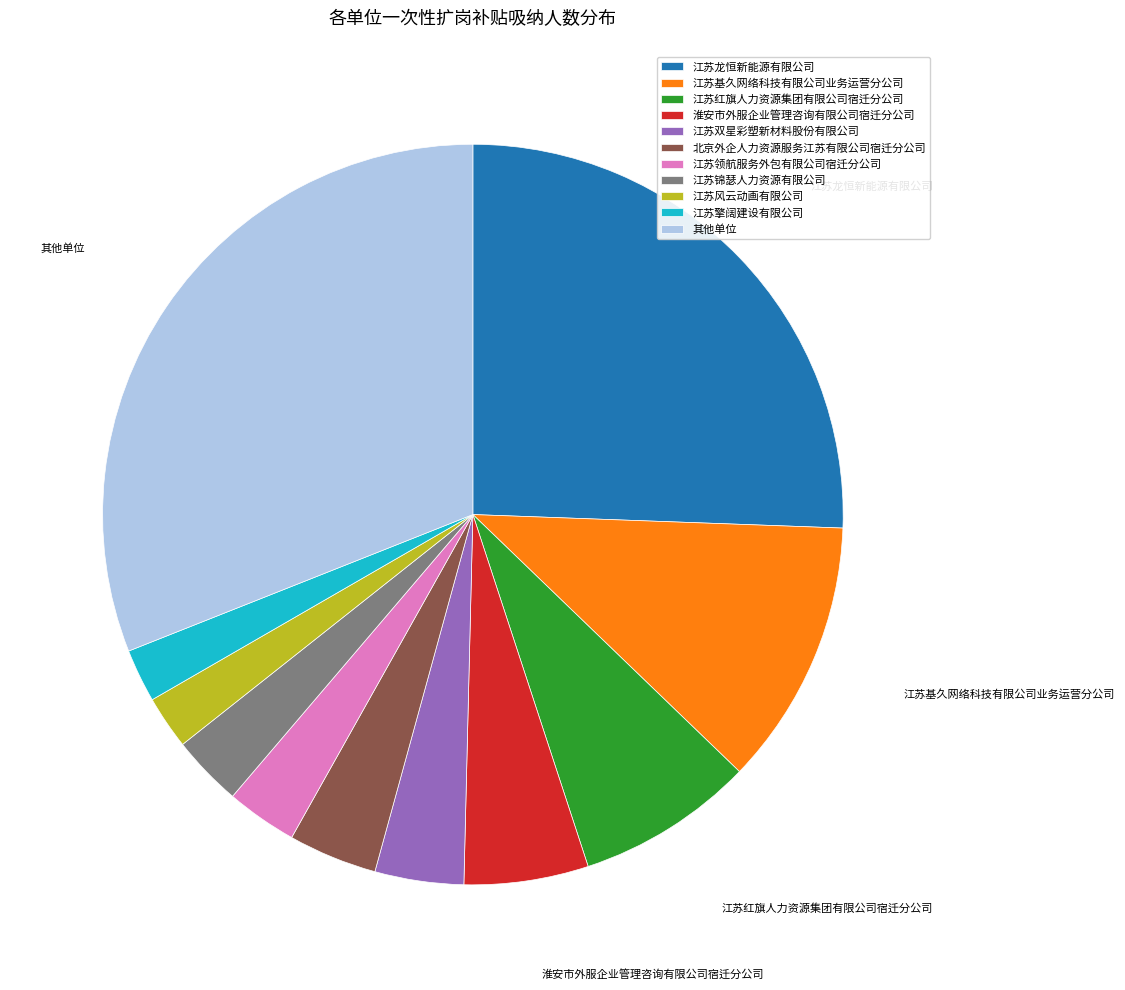

Does any single category account for the majority?

No